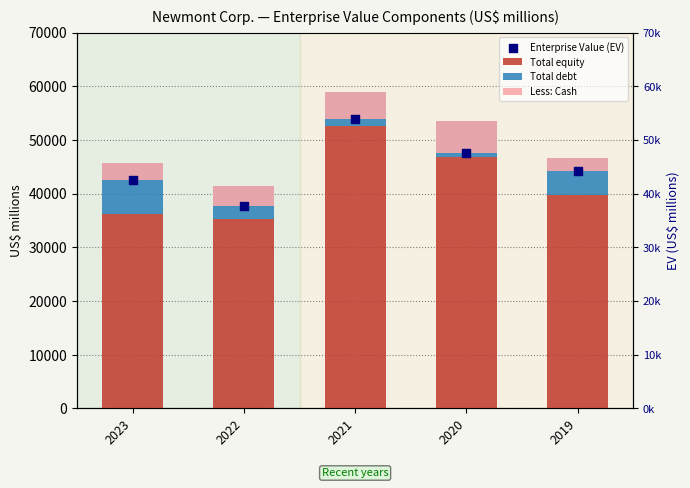

Which series has the largest total across all categories?

Enterprise Value (EV)